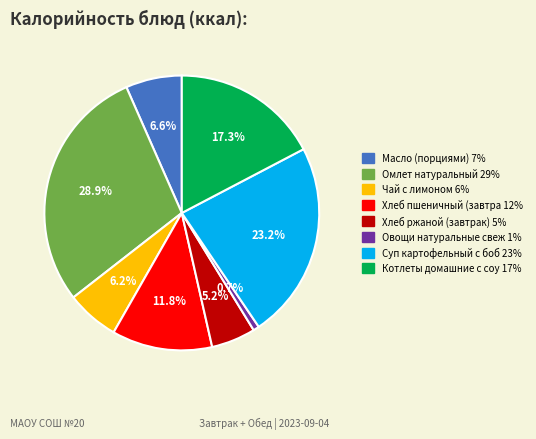

Is there any slice that represents more than half of the pie?

No